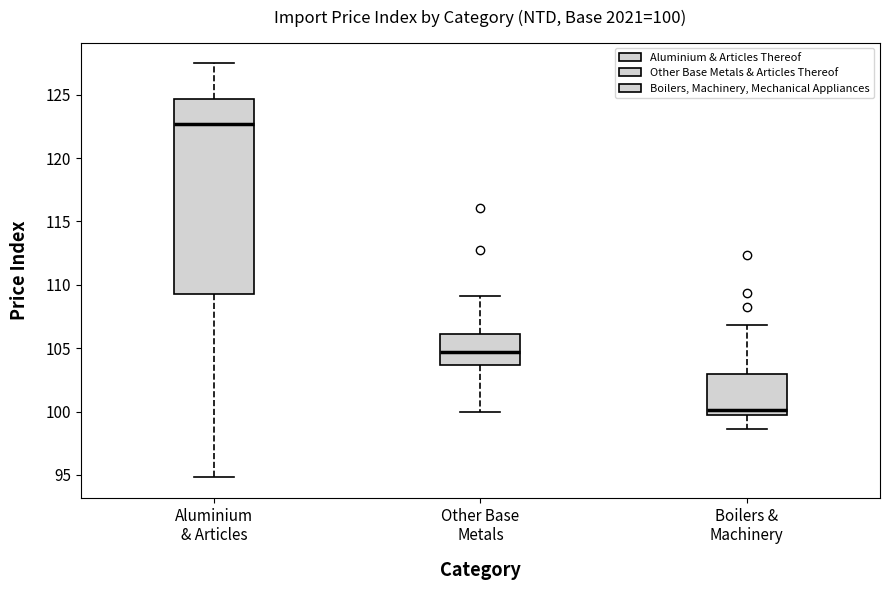

Which box is the tallest, from its lower edge to its upper edge?

Aluminium & Articles